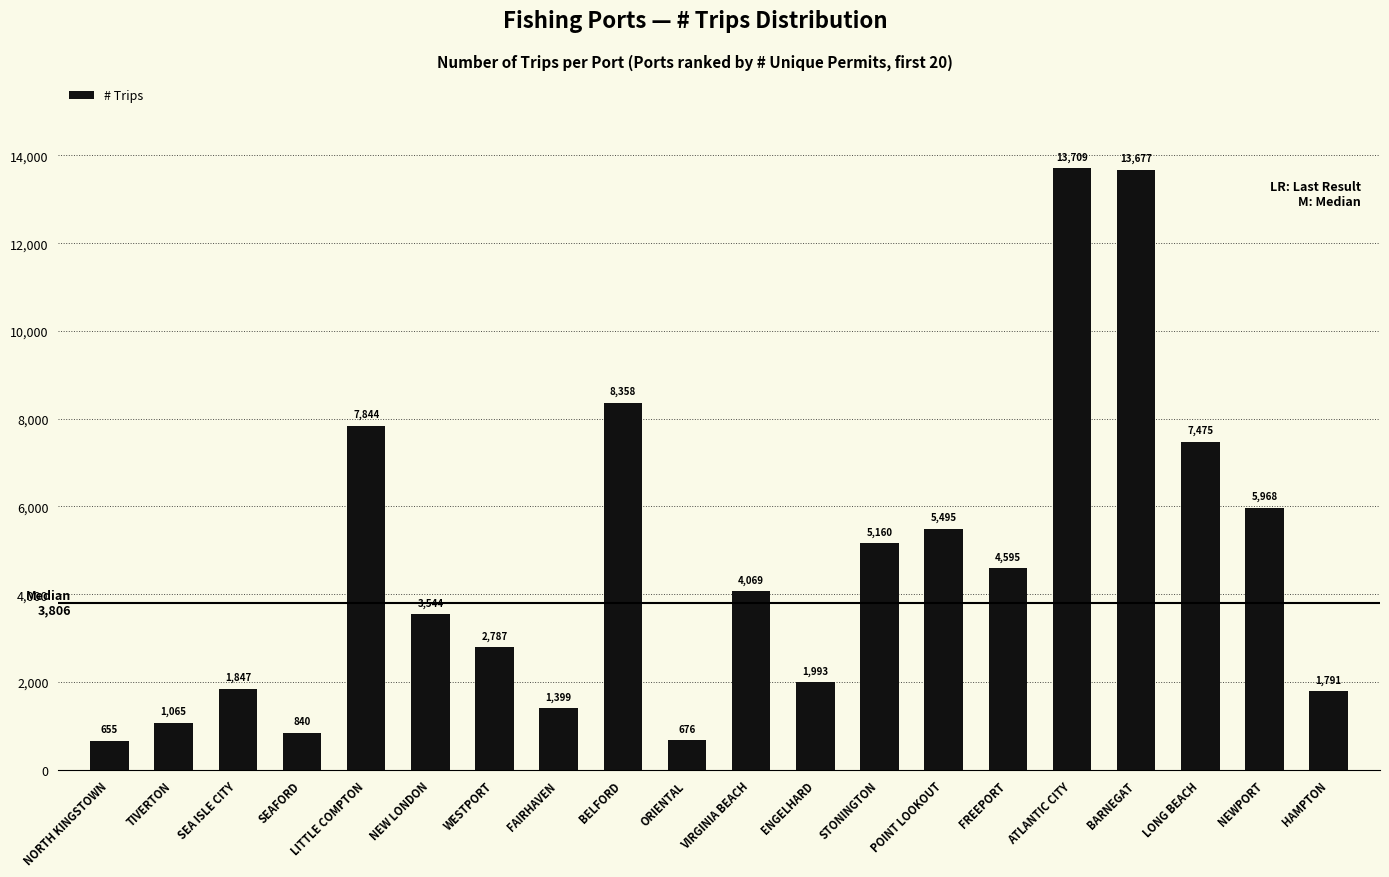

Rank the categories by value from lowest to highest.

NORTH KINGSTOWN, ORIENTAL, SEAFORD, TIVERTON, FAIRHAVEN, HAMPTON, SEA ISLE CITY, ENGELHARD, WESTPORT, NEW LONDON, VIRGINIA BEACH, FREEPORT, STONINGTON, POINT LOOKOUT, NEWPORT, LONG BEACH, LITTLE COMPTON, BELFORD, BARNEGAT, ATLANTIC CITY